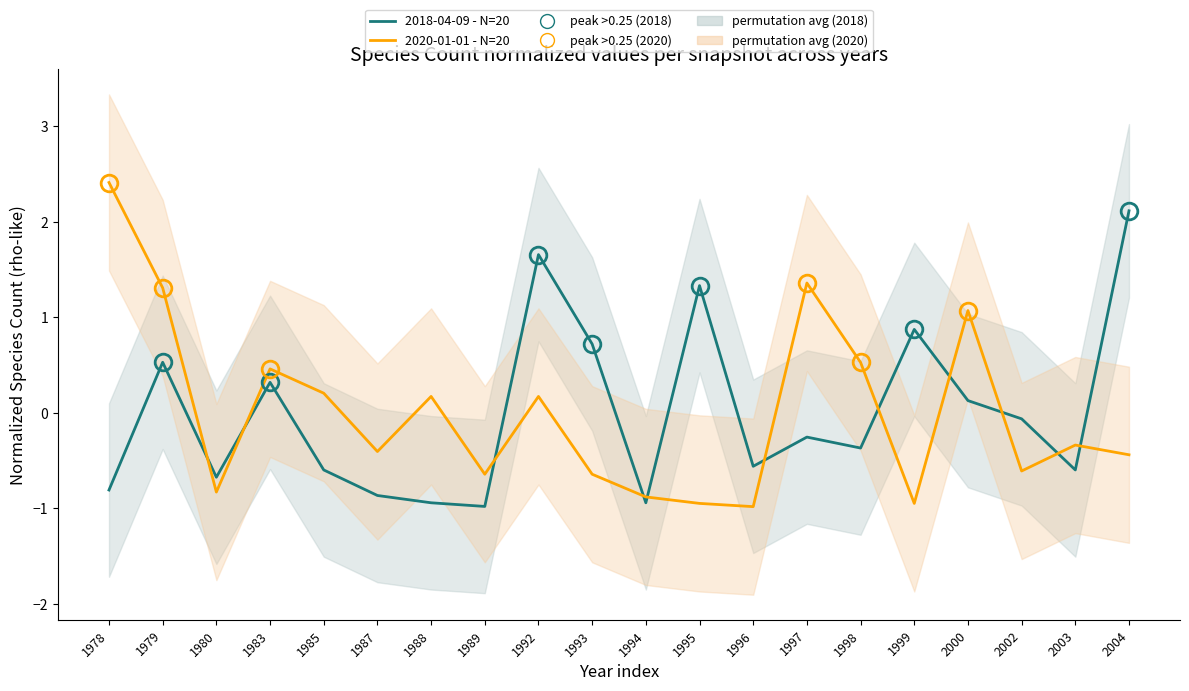

Is this an area chart (filled region under the line)?

No